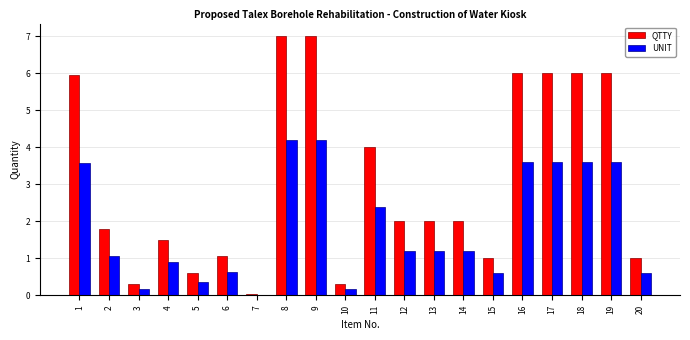

Is it true that QTTY equals 6.0 at 19?

True